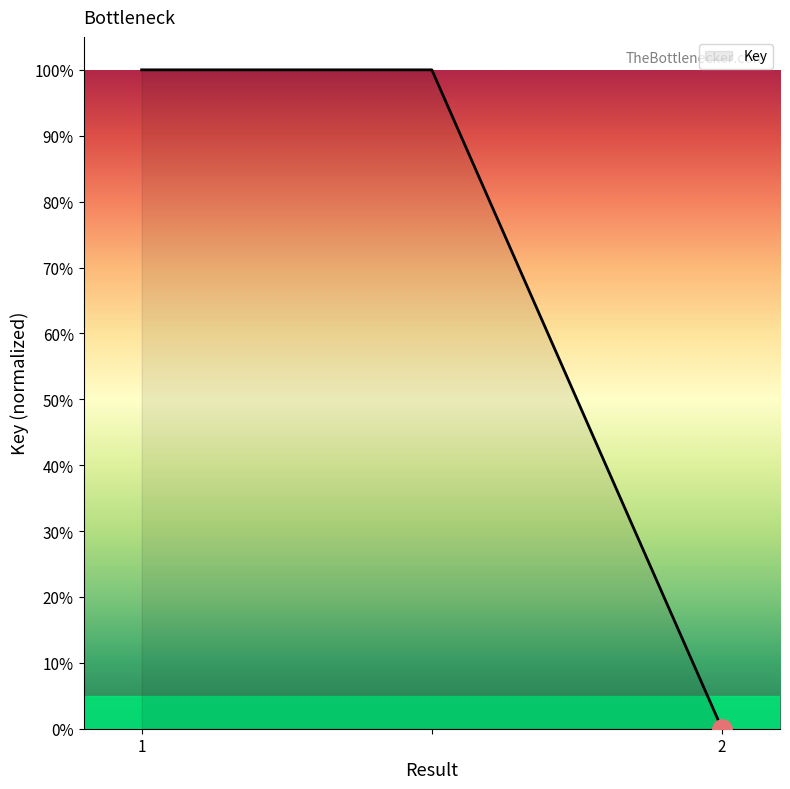

How many lines are shown in the chart?

1